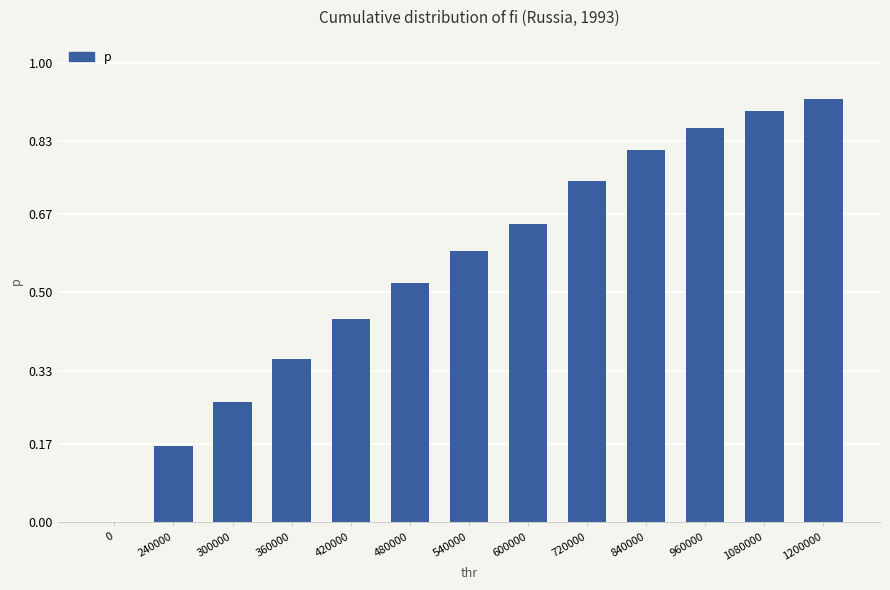

What is the change in value from 240000 to 720000?

+0.6